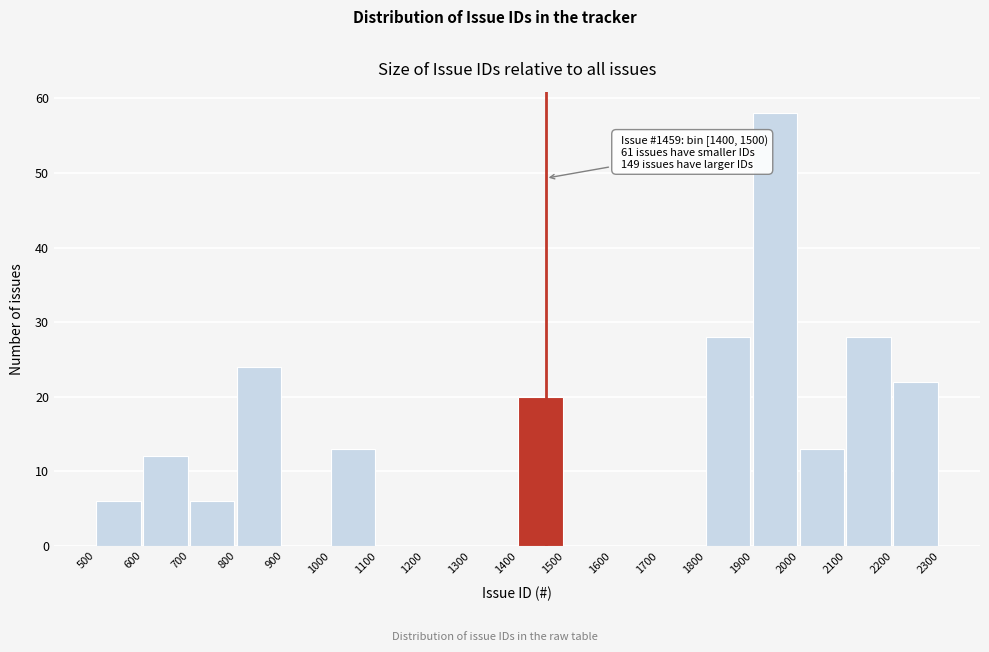

Over which range of the x-axis is the bar tallest?

1900 to 2000